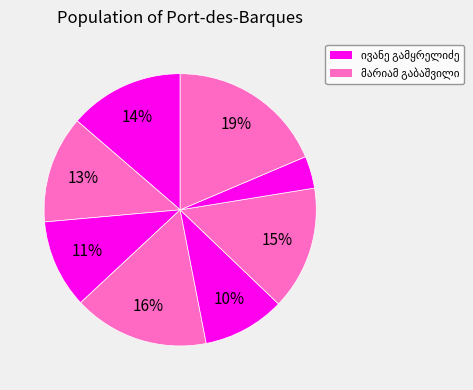

To the nearest percent, what is the average slice percentage?

12%